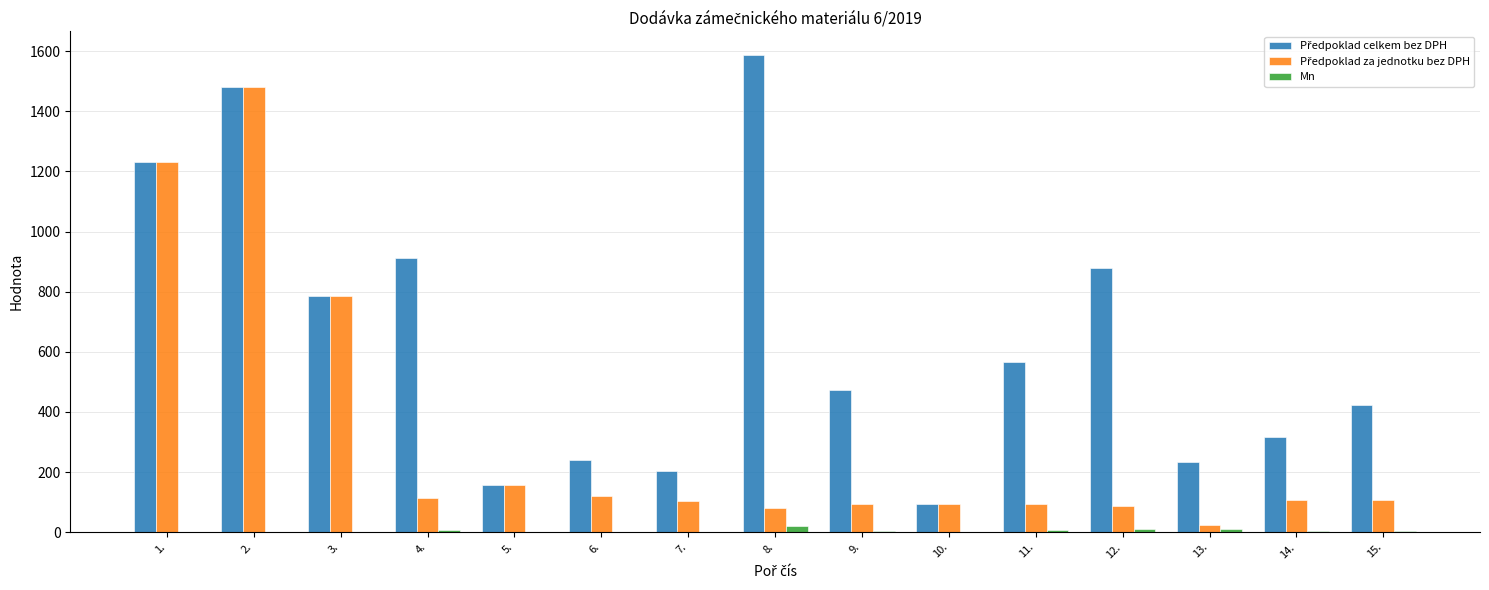

What is the sum of all Mn values?

75.0